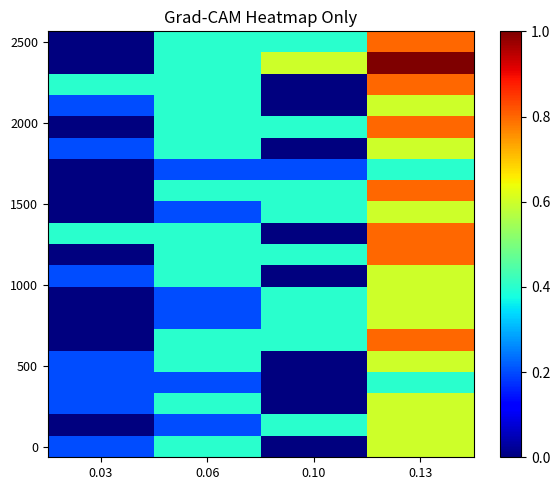

What is the difference between the highest and lowest values at 0.03?

0.4